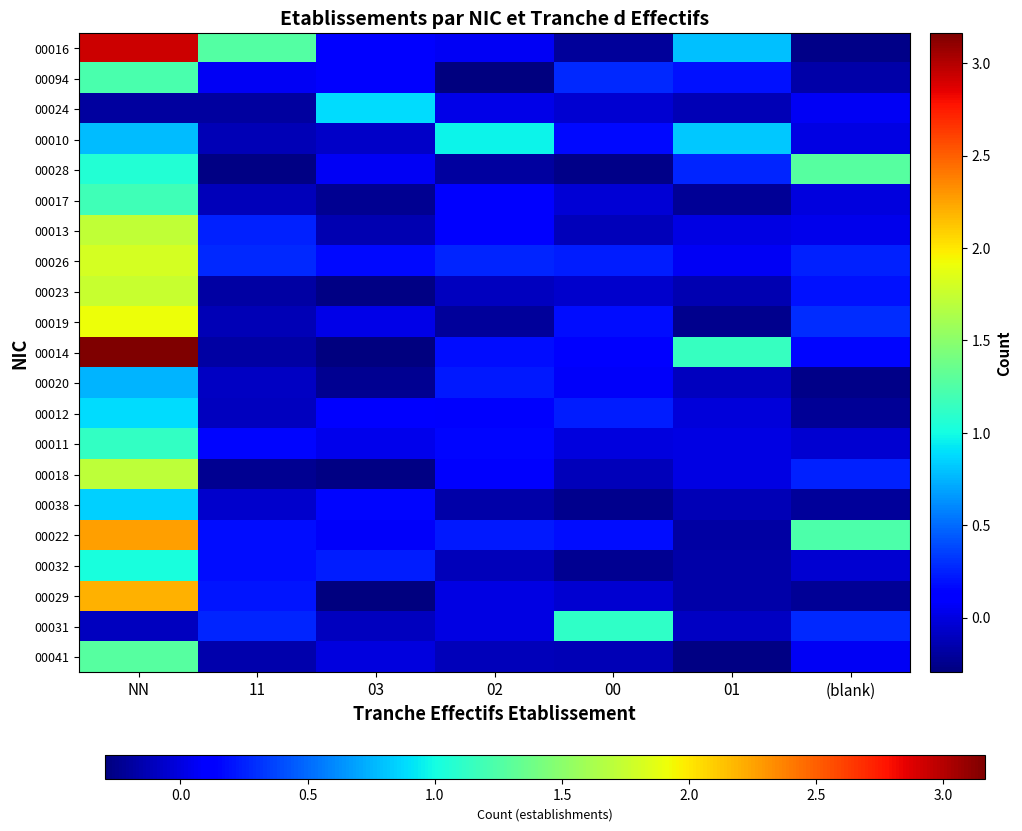

Reading left to right, transcribe all the data shown in this chart.

00016: NN=2.9	11=1.3	03=0.1	02=0.1	00=-0.2	01=0.8	(blank)=-0.3
00094: NN=1.2	11=0.1	03=0.1	02=-0.3	00=0.3	01=0.2	(blank)=-0.2
00024: NN=-0.2	11=-0.2	03=0.9	02=0.0	00=-0.0	01=-0.1	(blank)=0.1
00010: NN=0.8	11=-0.1	03=-0.1	02=1.0	00=0.2	01=0.8	(blank)=0.0
00028: NN=1.1	11=-0.3	03=0.1	02=-0.2	00=-0.3	01=0.3	(blank)=1.3
00017: NN=1.2	11=-0.1	03=-0.2	02=0.1	00=-0.0	01=-0.2	(blank)=-0.0
00013: NN=1.7	11=0.2	03=-0.1	02=0.1	00=-0.1	01=0.0	(blank)=0.0
00026: NN=1.8	11=0.3	03=0.2	02=0.3	00=0.2	01=0.1	(blank)=0.3
00023: NN=1.8	11=-0.2	03=-0.3	02=-0.1	00=-0.1	01=-0.1	(blank)=0.2
00019: NN=1.9	11=-0.1	03=0.0	02=-0.2	00=0.2	01=-0.3	(blank)=0.3
00014: NN=3.2	11=-0.2	03=-0.3	02=0.2	00=0.1	01=1.1	(blank)=0.2
00020: NN=0.7	11=-0.1	03=-0.2	02=0.2	00=0.1	01=-0.1	(blank)=-0.3
00012: NN=0.9	11=-0.1	03=0.1	02=0.1	00=0.2	01=-0.0	(blank)=-0.2
00011: NN=1.1	11=0.2	03=0.0	02=0.2	00=-0.0	01=0.0	(blank)=-0.0
00018: NN=1.7	11=-0.2	03=-0.3	02=0.1	00=-0.1	01=0.0	(blank)=0.2
00038: NN=0.8	11=-0.1	03=0.2	02=-0.2	00=-0.3	01=-0.1	(blank)=-0.2
00022: NN=2.3	11=0.2	03=0.1	02=0.2	00=0.2	01=-0.2	(blank)=1.2
00032: NN=1.0	11=0.2	03=0.2	02=-0.1	00=-0.2	01=-0.2	(blank)=-0.0
00029: NN=2.2	11=0.2	03=-0.3	02=0.0	00=-0.0	01=-0.2	(blank)=-0.2
00031: NN=-0.1	11=0.3	03=-0.1	02=0.0	00=1.1	01=-0.1	(blank)=0.3
00041: NN=1.3	11=-0.1	03=-0.0	02=-0.1	00=-0.1	01=-0.3	(blank)=0.1